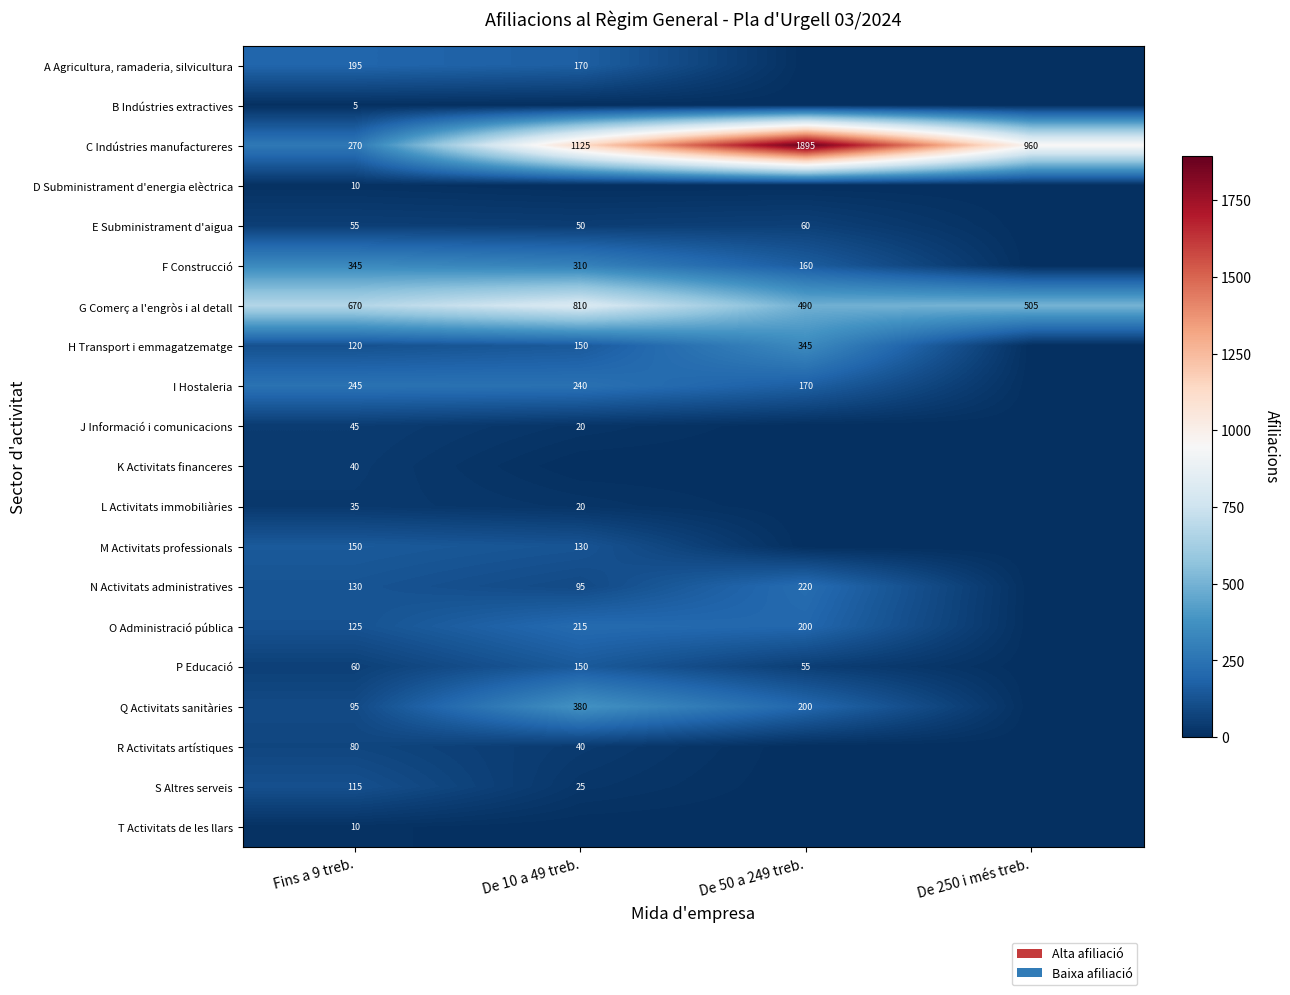

What is the sum of the A Agricultura, ramaderia, silvicultura values at De 10 a 49 treb. and Fins a 9 treb.?

365